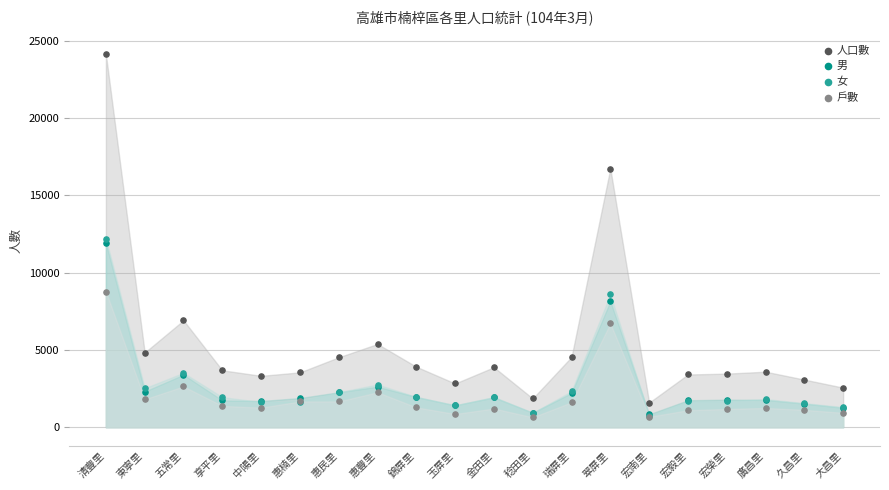

What are all the series names shown in the legend?

人口數, 男, 女, 戶數